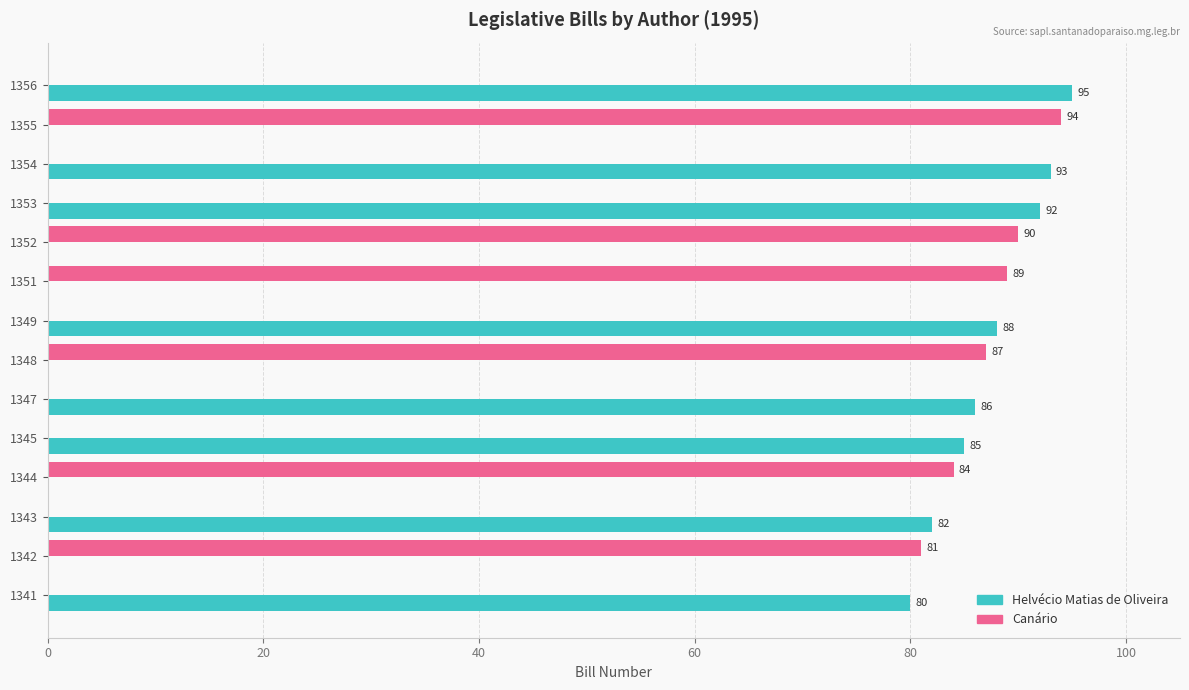

Where is Canário nearest to the value 47?

1342